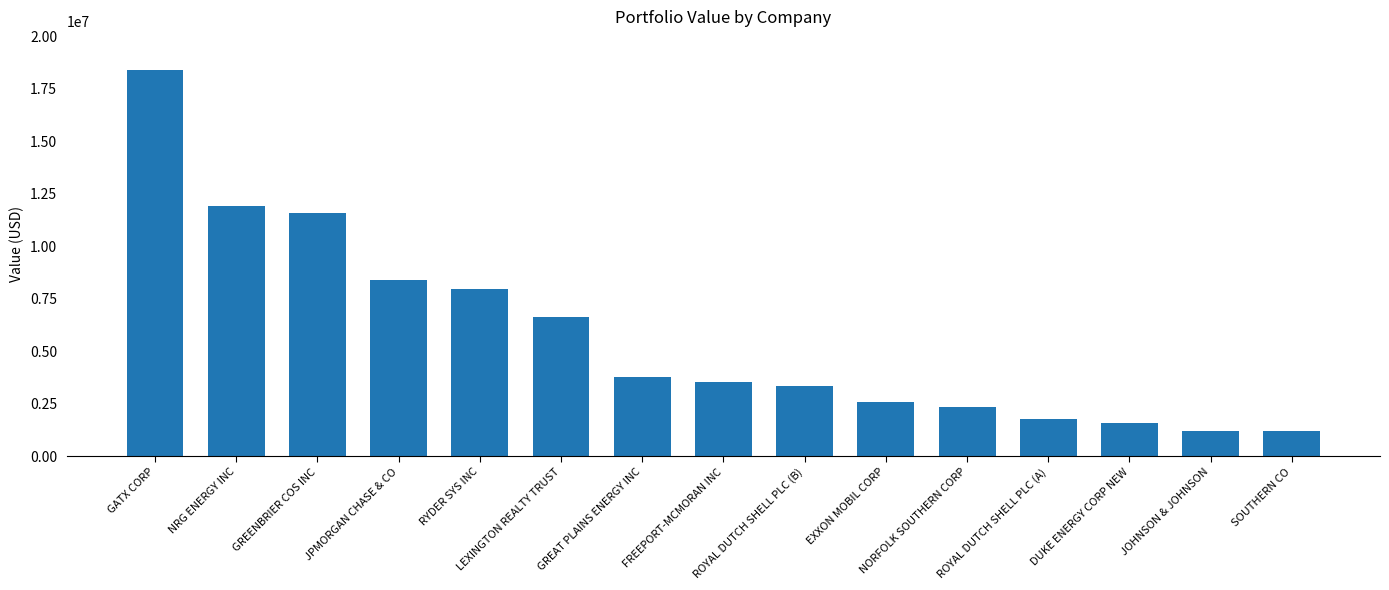

How many values are below 3523000?

7